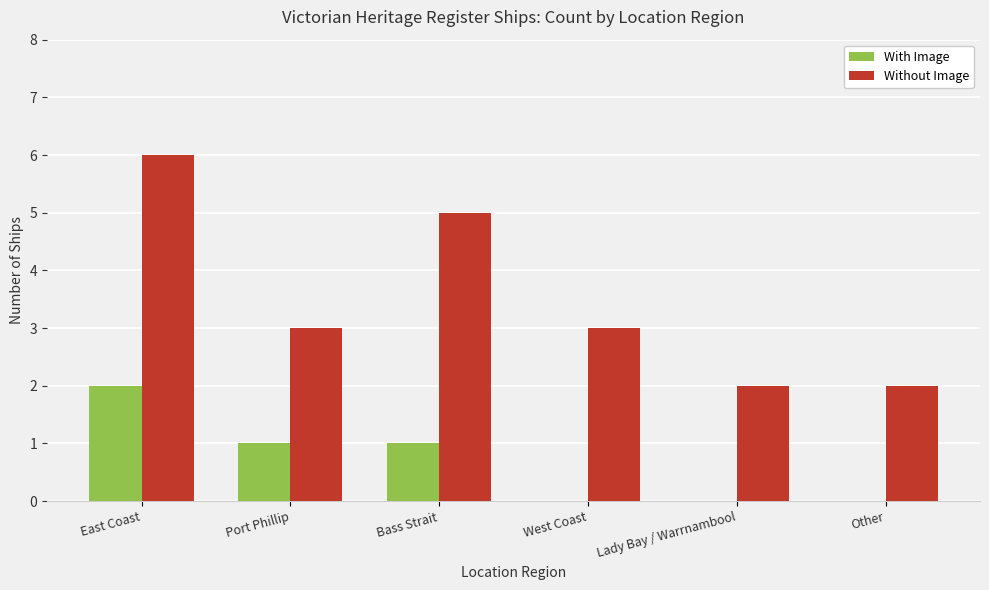

Is the value of Without Image at East Coast greater than the value of With Image at Port Phillip?

Yes